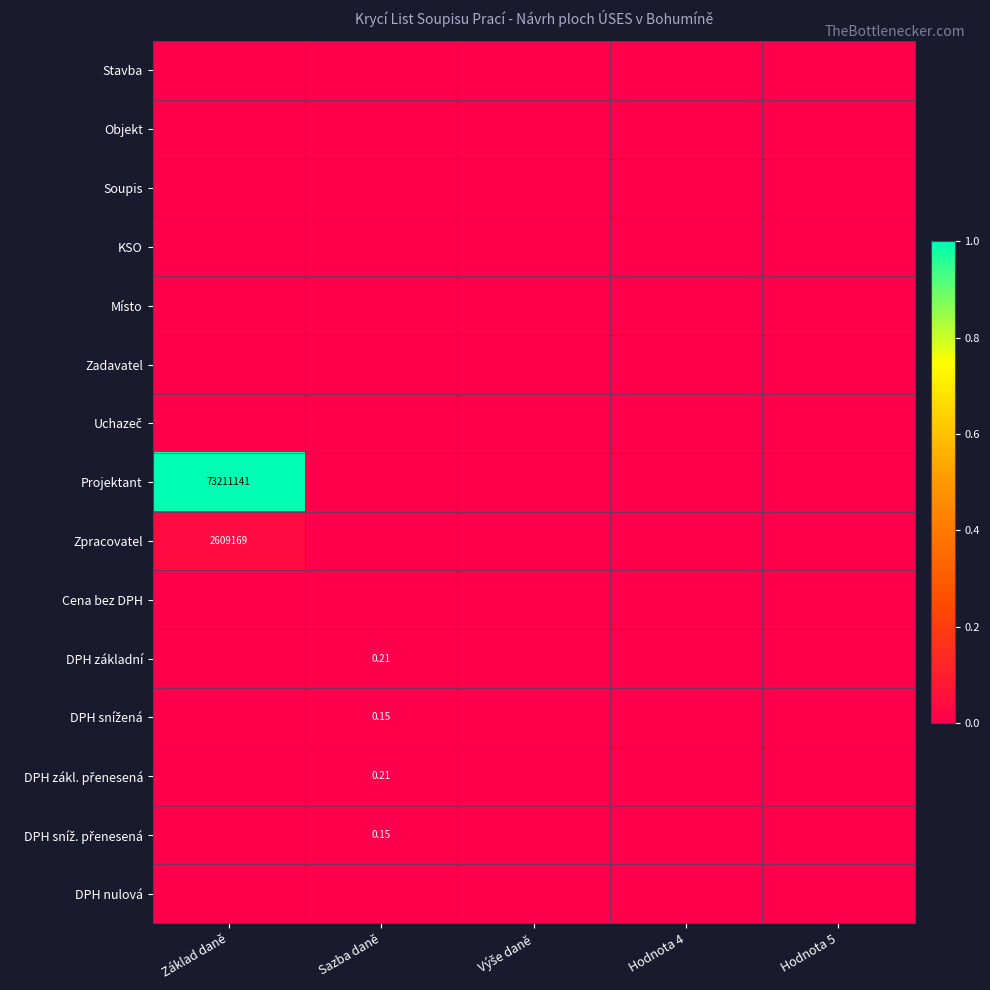

Between Hodnota 4 and Hodnota 5, which is larger?

Hodnota 4